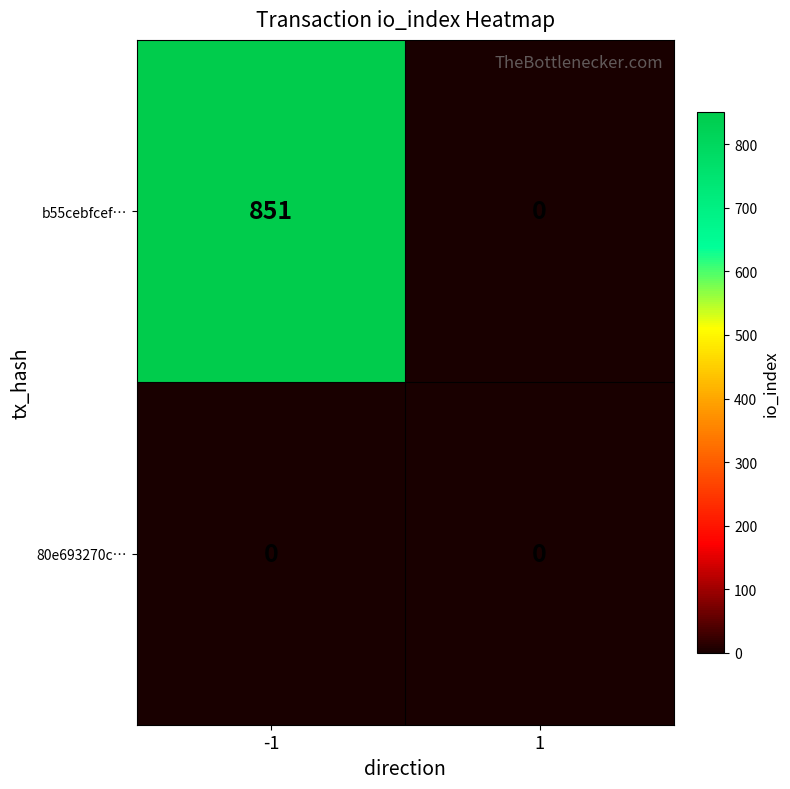

Which series has the largest total across all categories?

b55cebfcef…